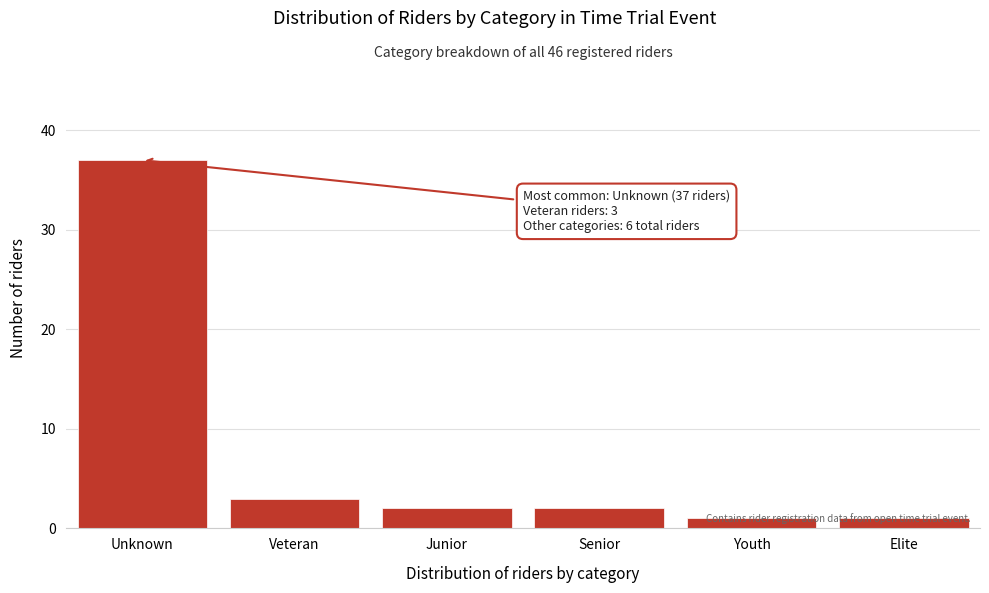

What value does the data have at Unknown, to the nearest 10?

40